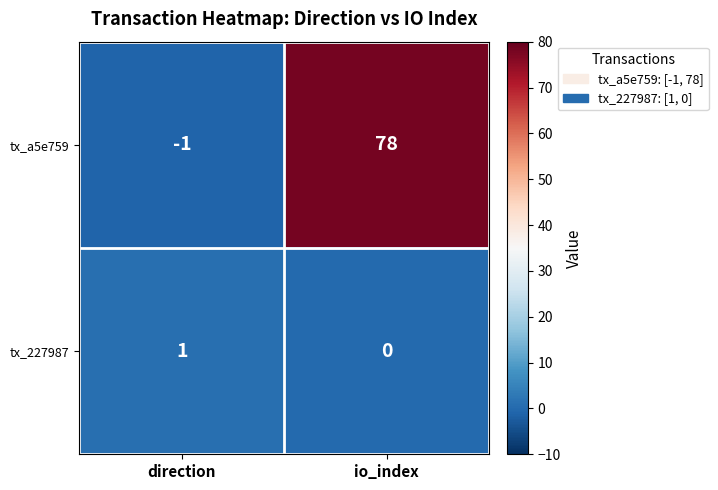

Which series has the widest spread of values?

tx_a5e759